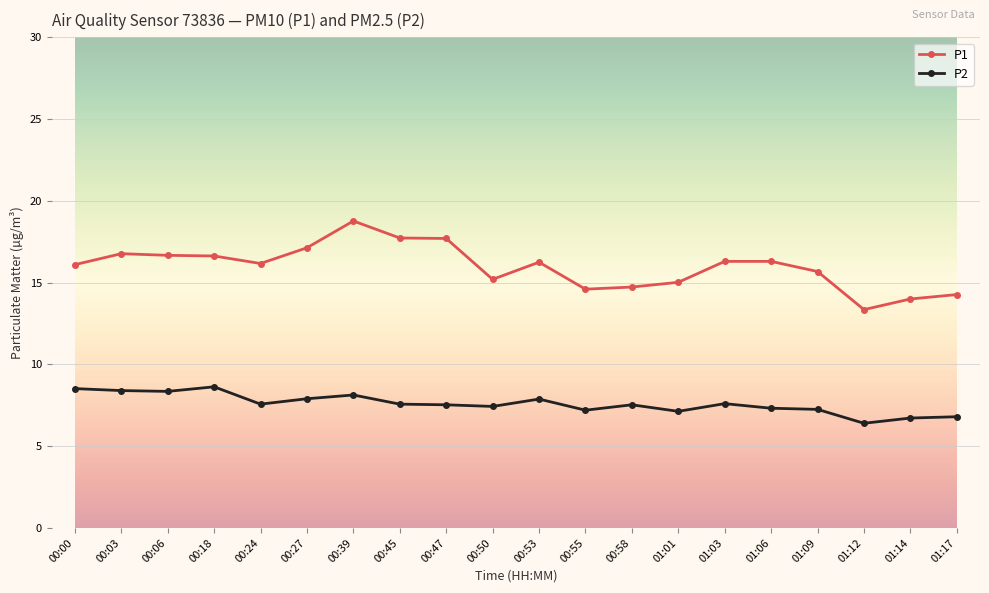

What are all the series names shown in the legend?

P1, P2